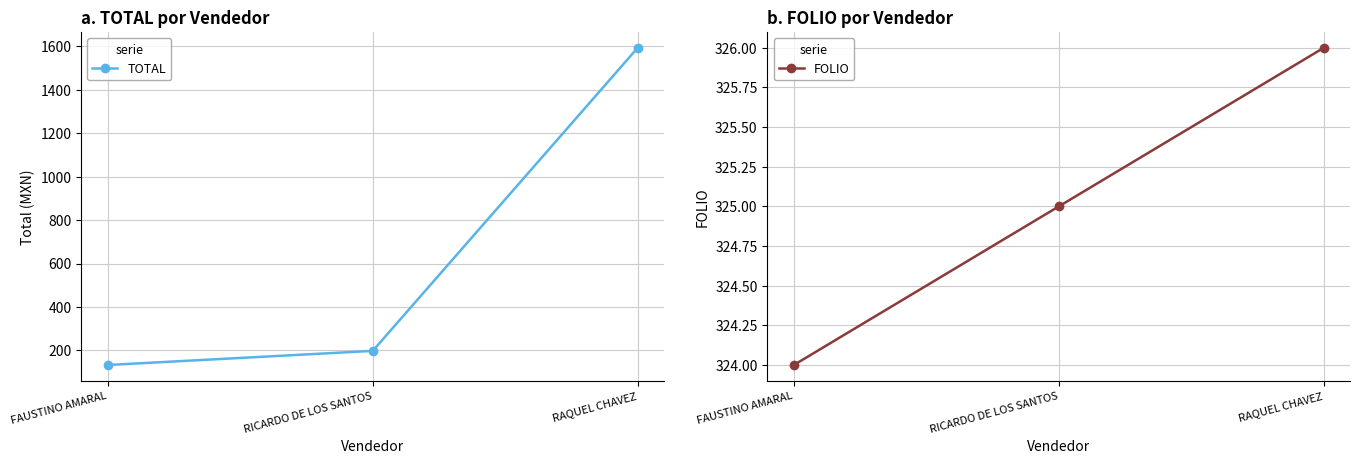

Reading right to left, transcribe all the data shown in this chart.

TOTAL: RAQUEL CHAVEZ=1593	RICARDO DE LOS SANTOS=198	FAUSTINO AMARAL=133
FOLIO: RAQUEL CHAVEZ=326	RICARDO DE LOS SANTOS=325	FAUSTINO AMARAL=324